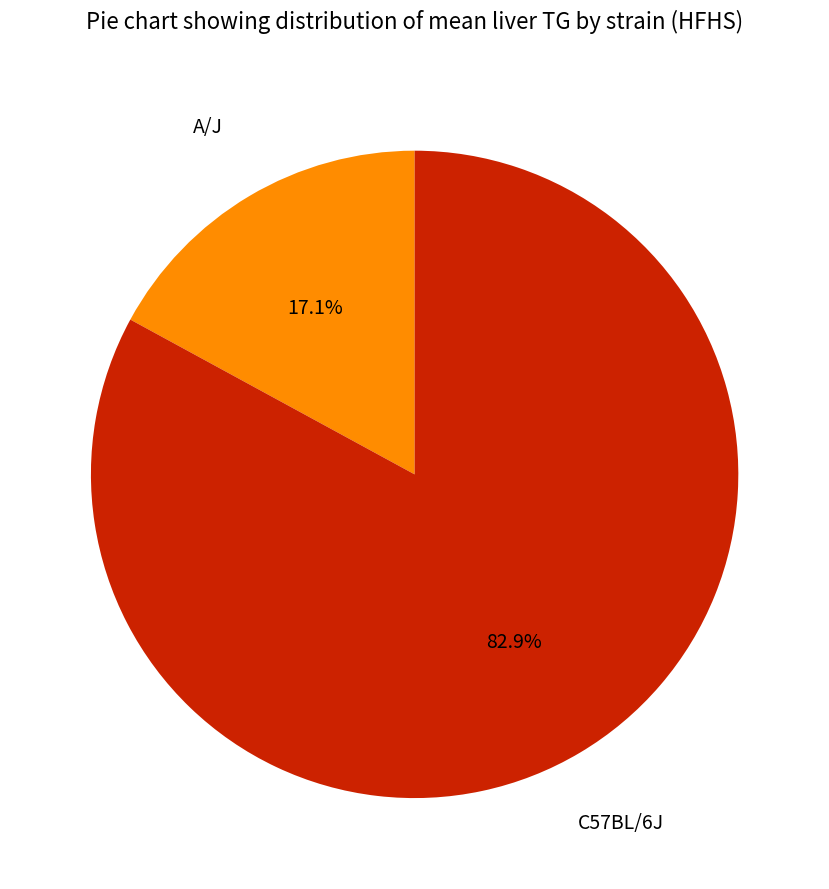

The A/J slice represents 32% of the pie. True or false?

False